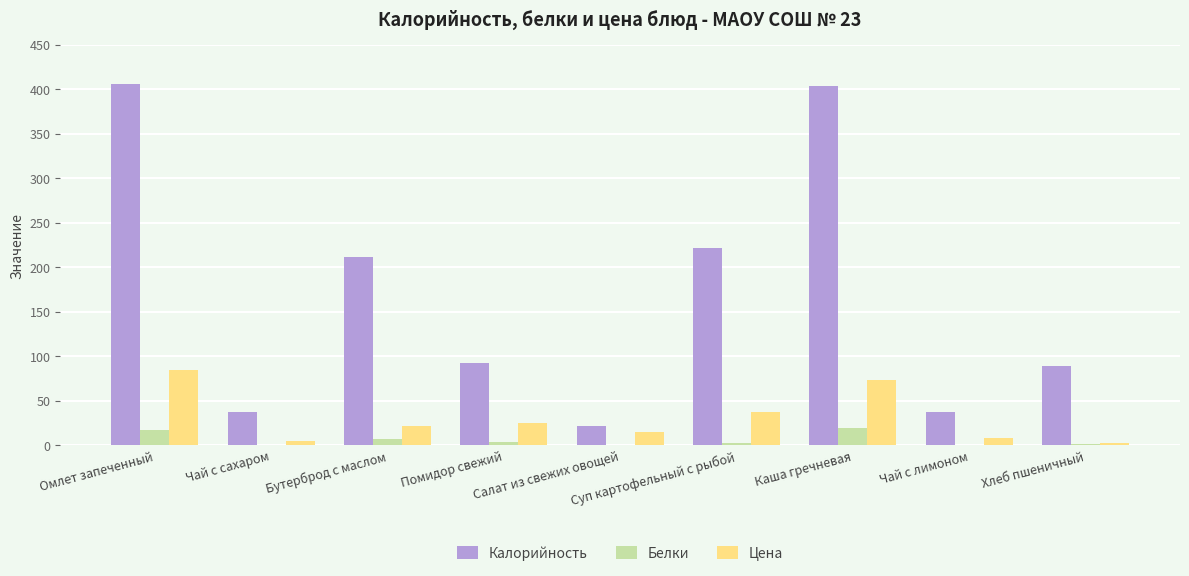

Which series has the largest total across all categories?

Калорийность